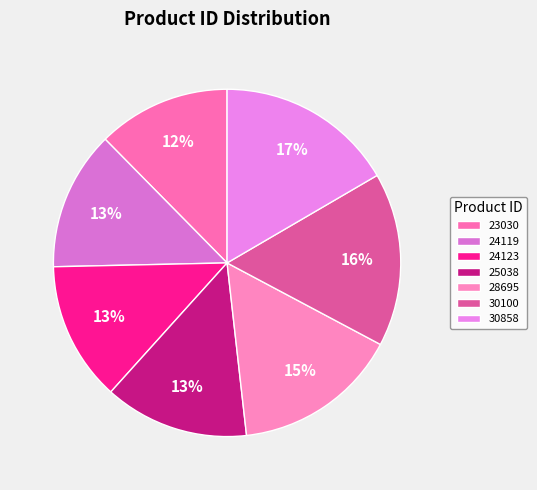

Count the number of slices in the pie.

7